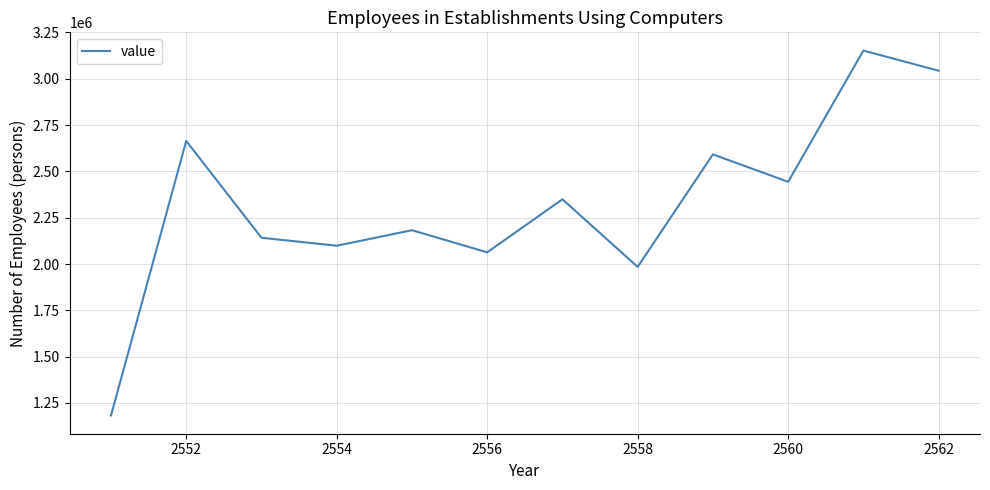

What is the greatest value displayed?

3152260